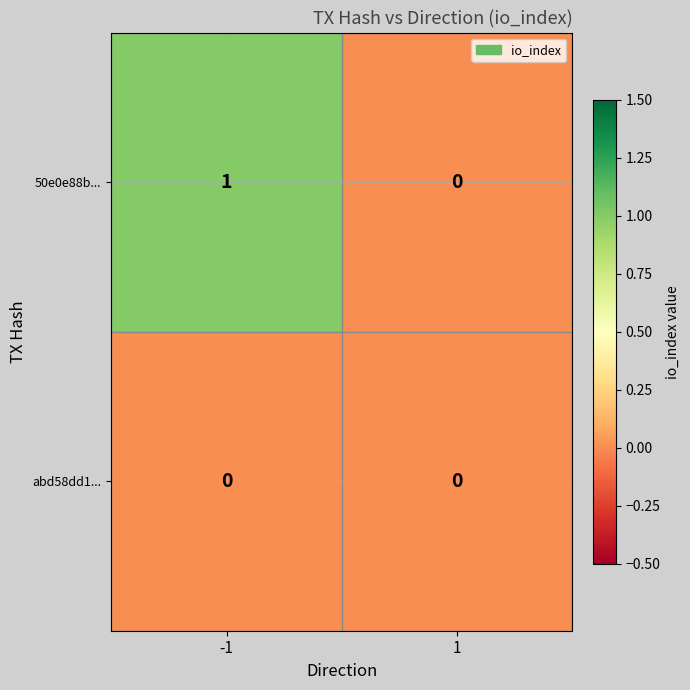

Which series changed the most between -1 and 1?

50e0e88b...